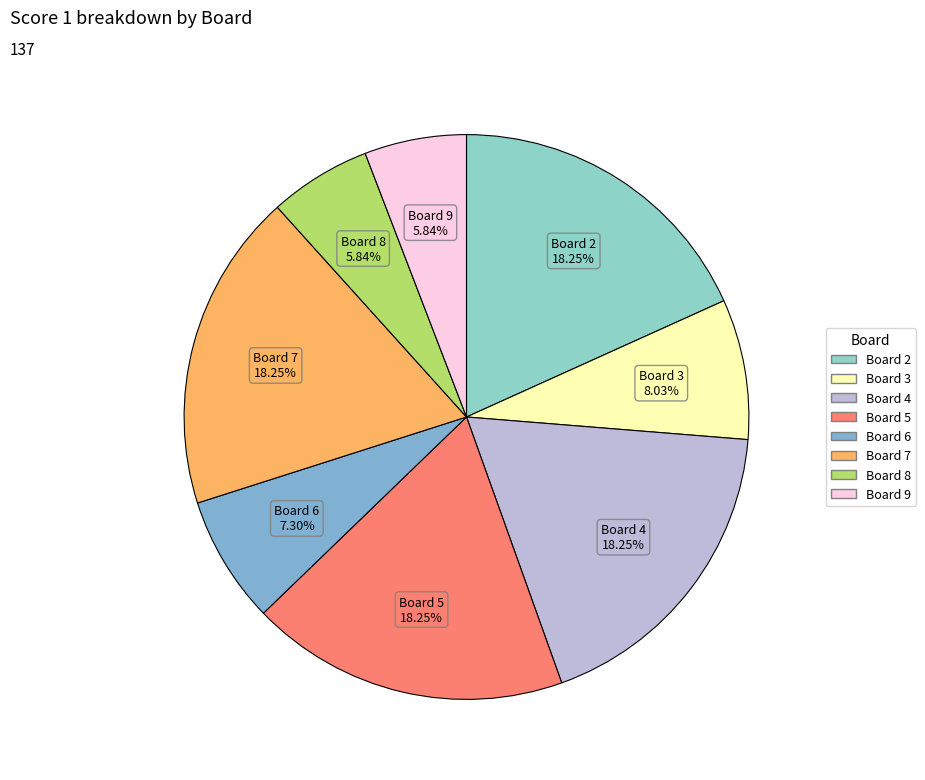

What is the ratio of the value at Board 7 to the value at Board 4?

1.0